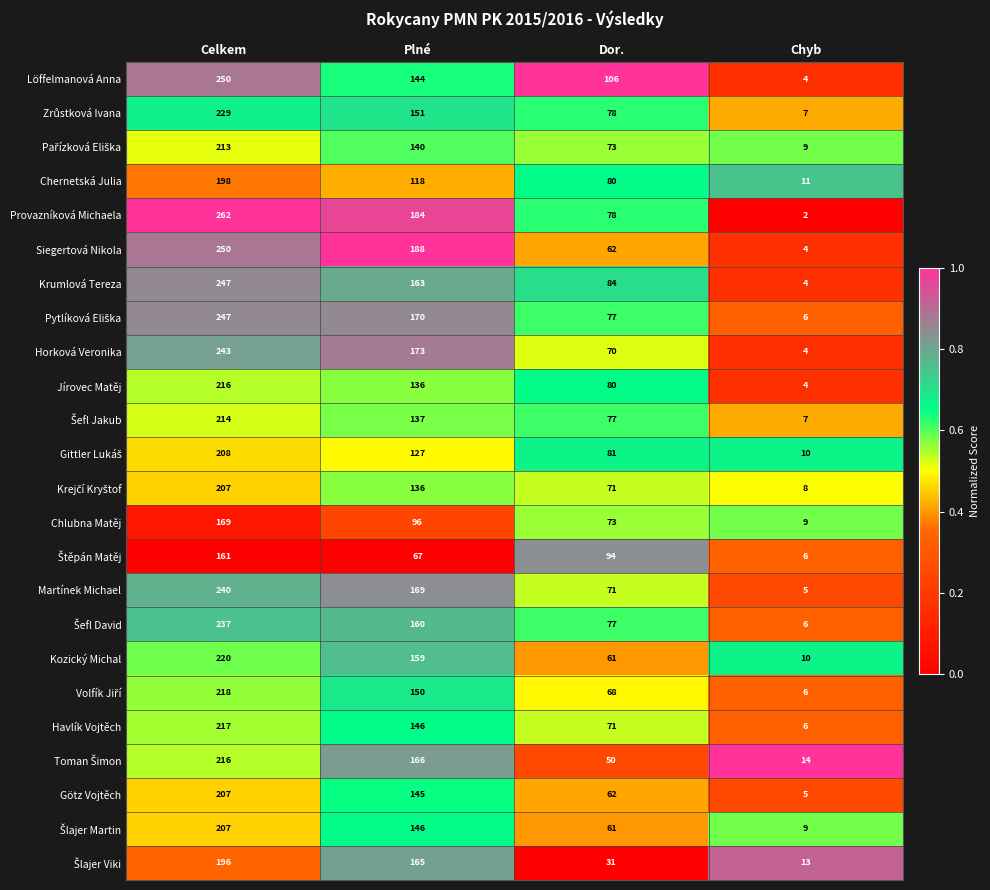

Which series has the largest total across all categories?

Provazníková Michaela